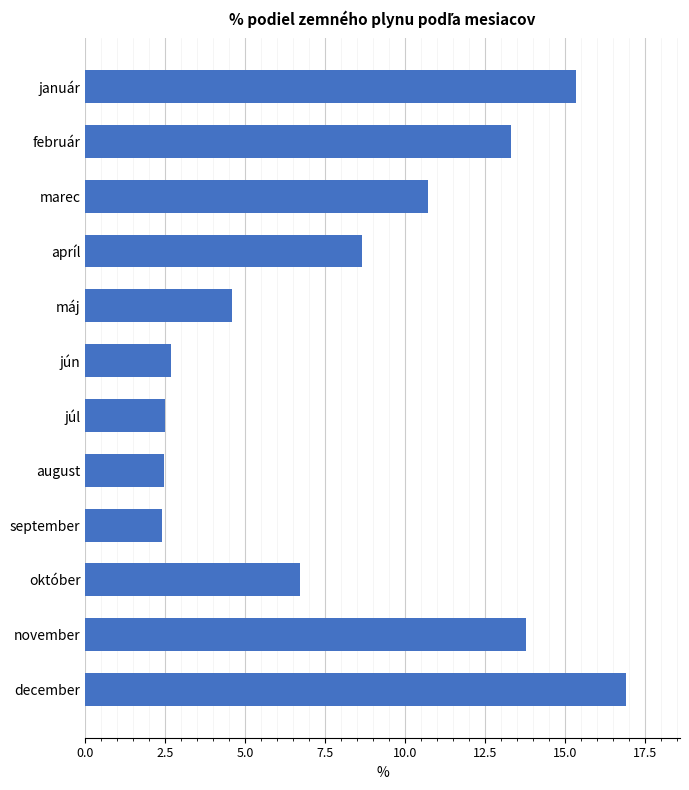

What is the ratio of the value at december to the value at apríl?

2.0